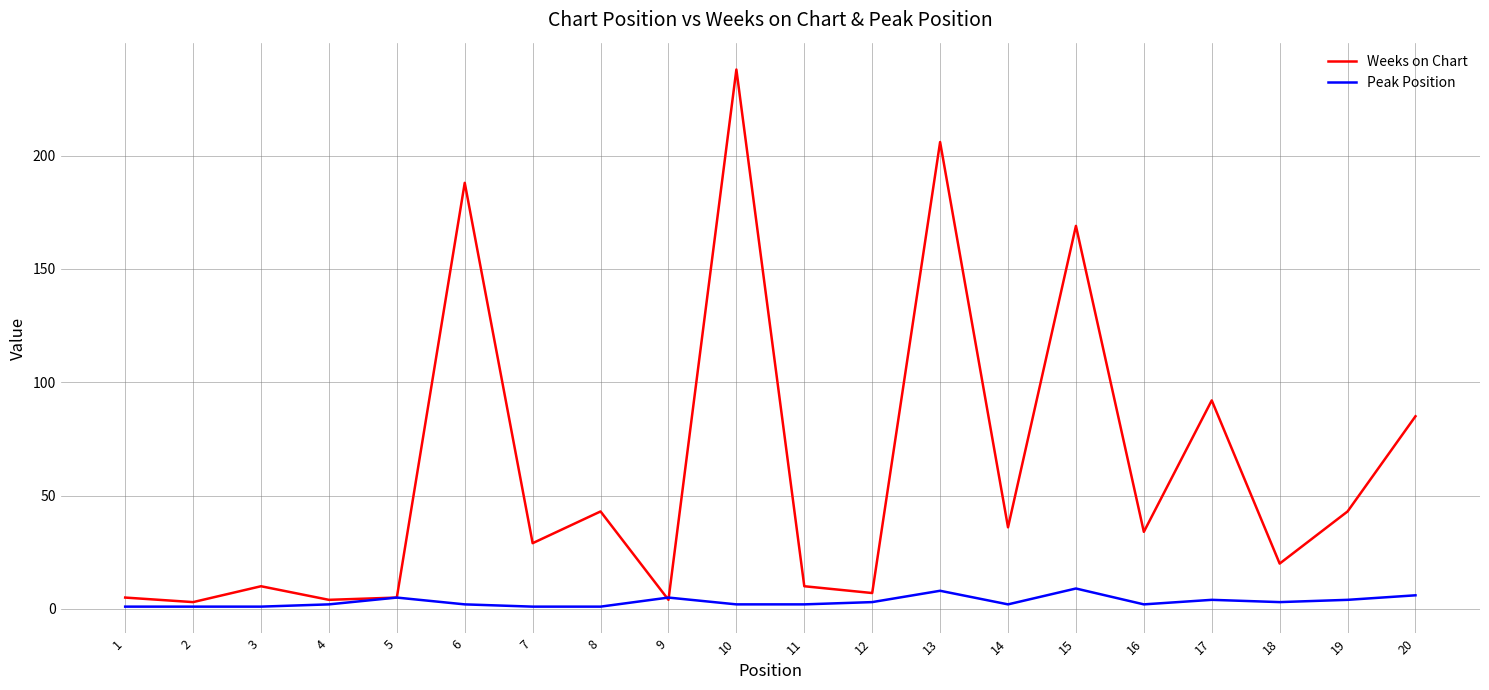

What is the total value across all series at 13?

214